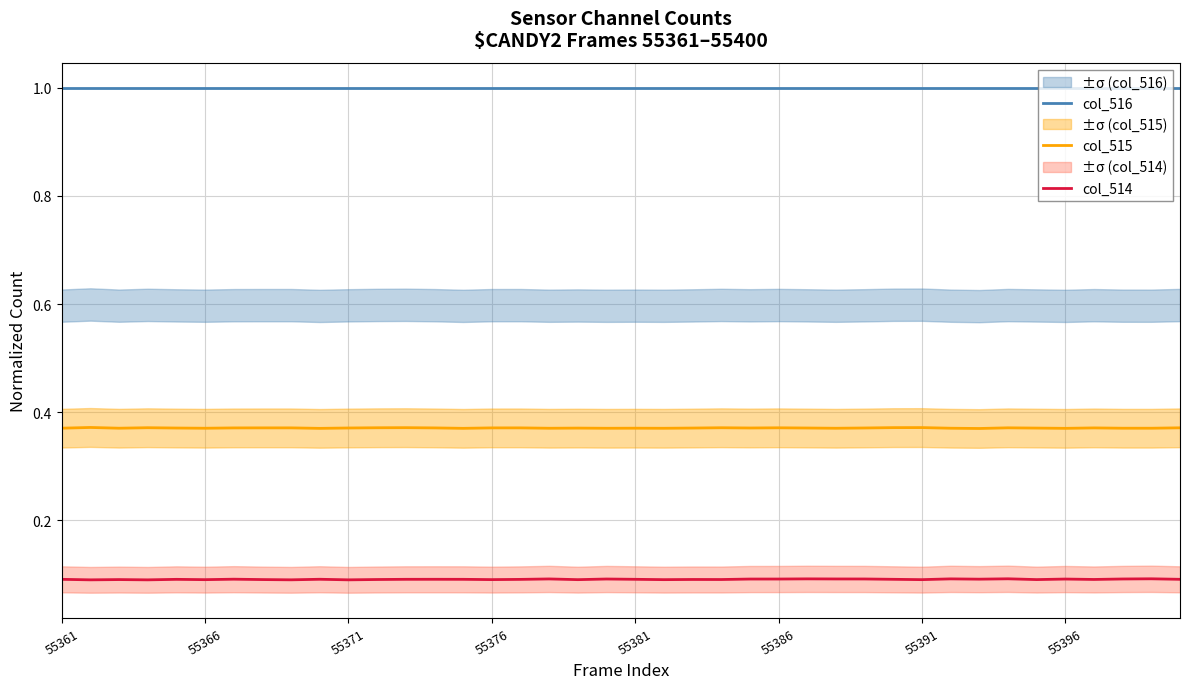

The value of col_516 at 55381 is 0.5. True or false?

False